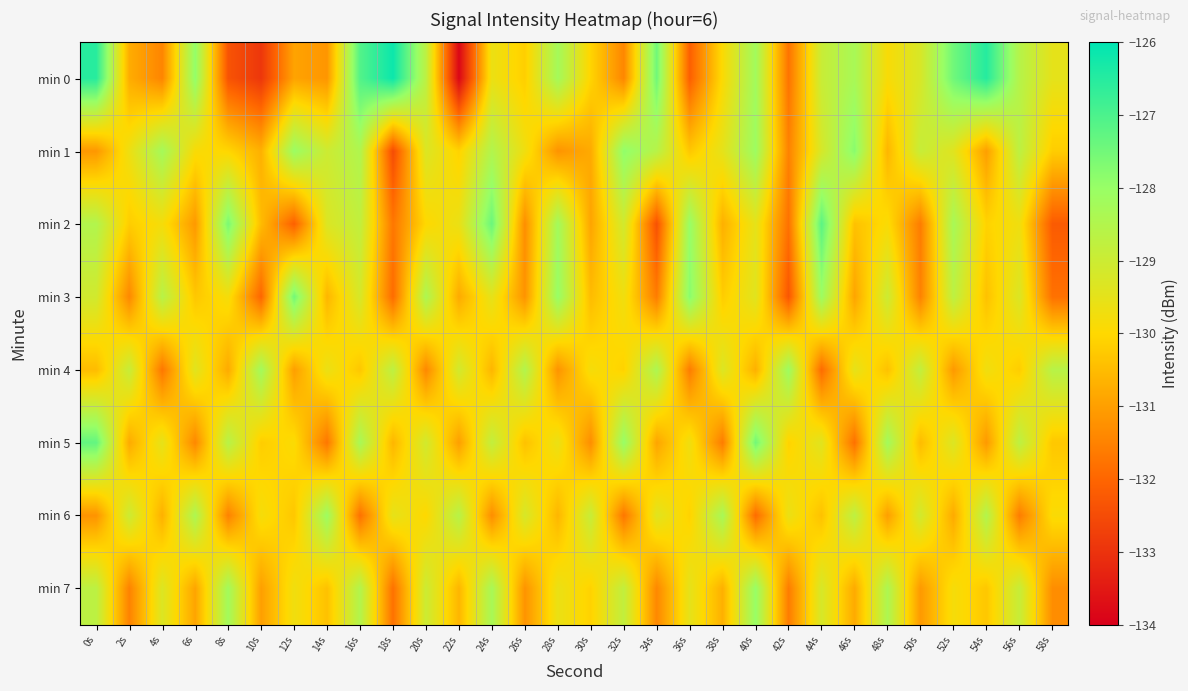

What is the total value across all series at 20s?

-1035.9